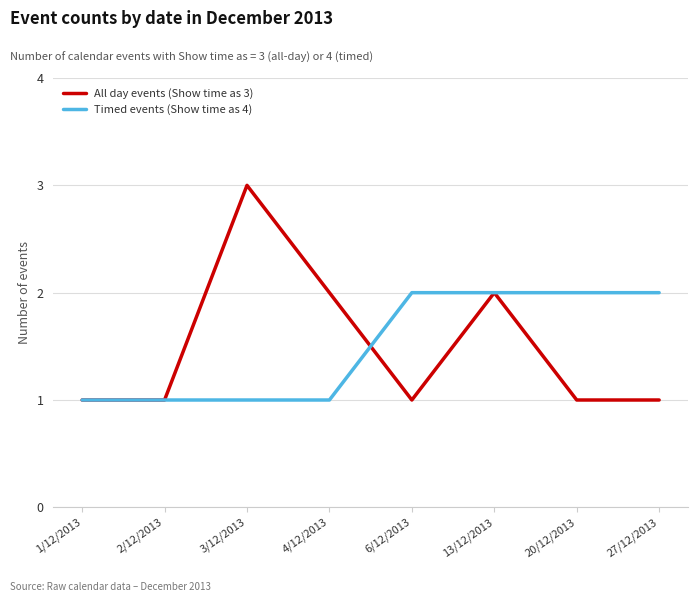

Which series ends up on top after the final intersection of All day events (Show time as 3) and Timed events (Show time as 4)?

Timed events (Show time as 4)